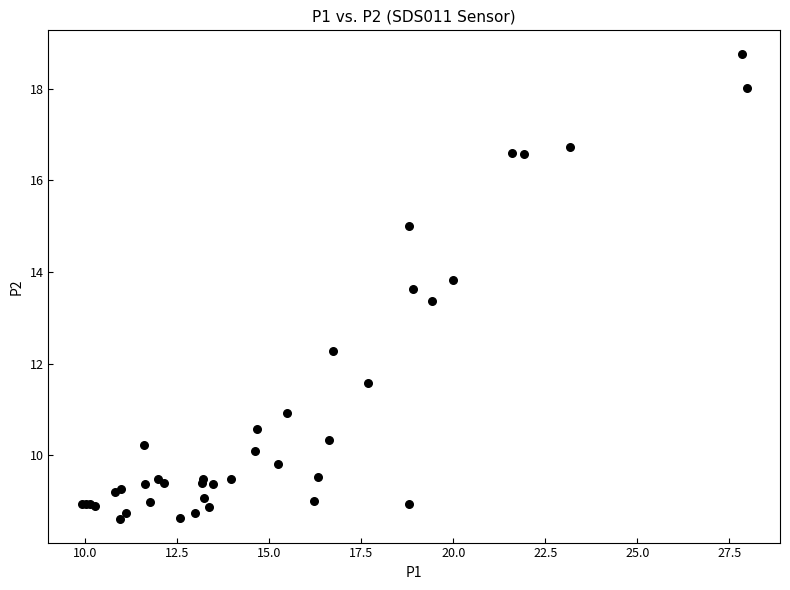

What Y value in the scatter plot is closest to 13?

13.4